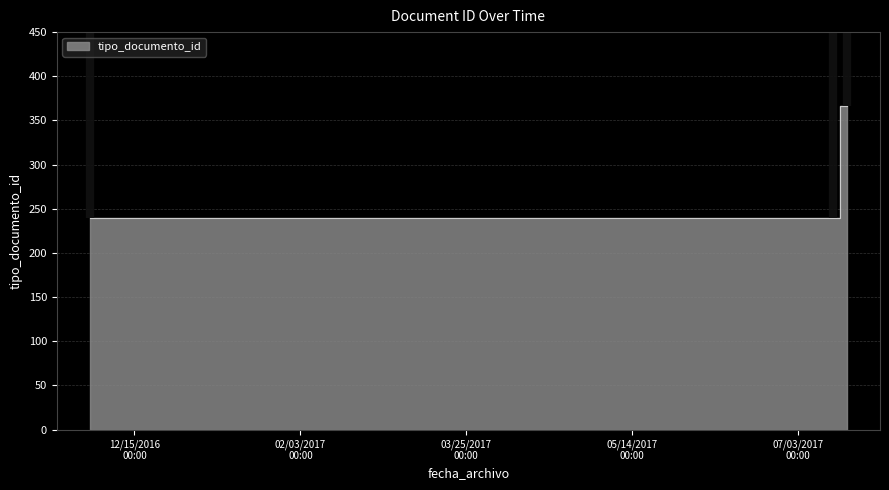

What is the sum of all values?

846